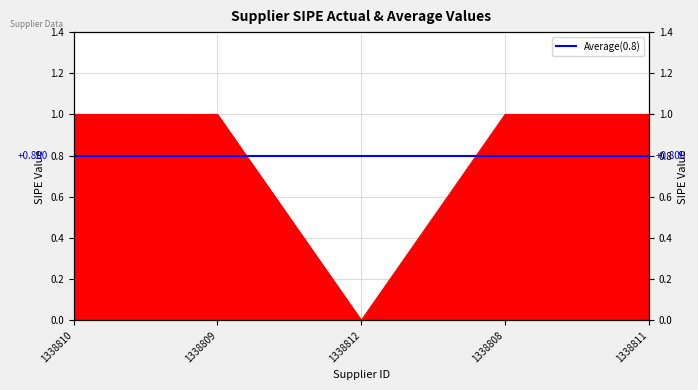

Reading right to left, what are all the values shown in this chart?

1	1	0	1	1